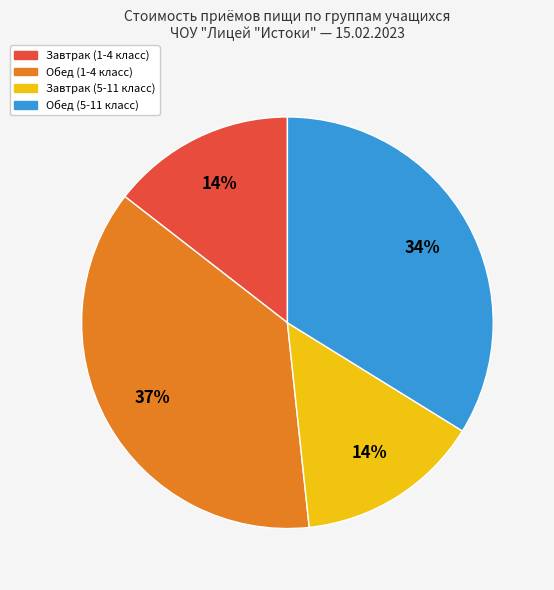

Between Завтрак (1-4 класс) and Обед (1-4 класс), which is larger?

Обед (1-4 класс)